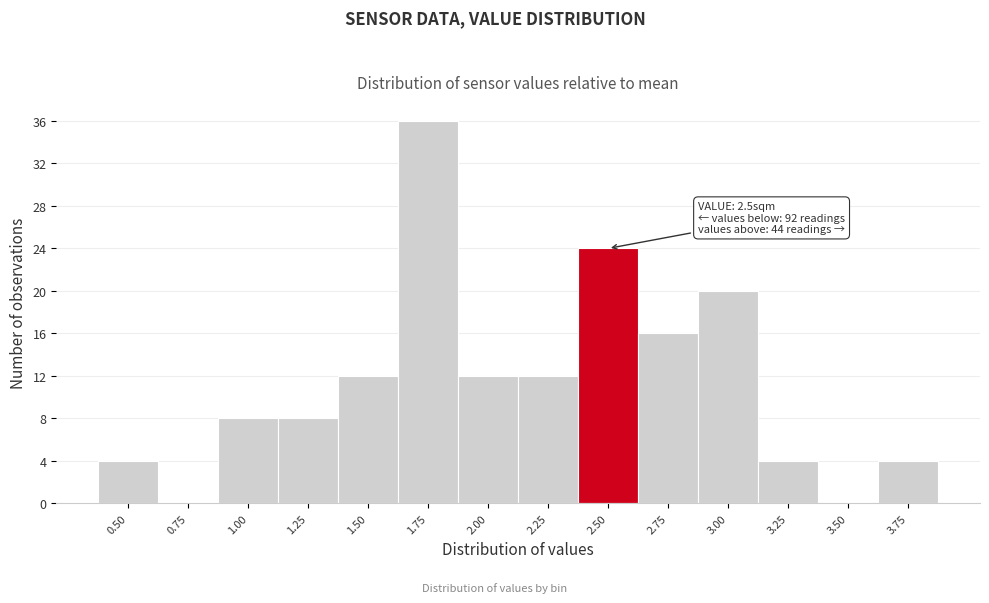

Reading right to left, extract all data points from this chart.

3.75=4	3.50=0	3.25=4	3.00=20	2.75=16	2.50=24	2.25=12	2.00=12	1.75=36	1.50=12	1.25=8	1.00=8	0.75=0	0.50=4